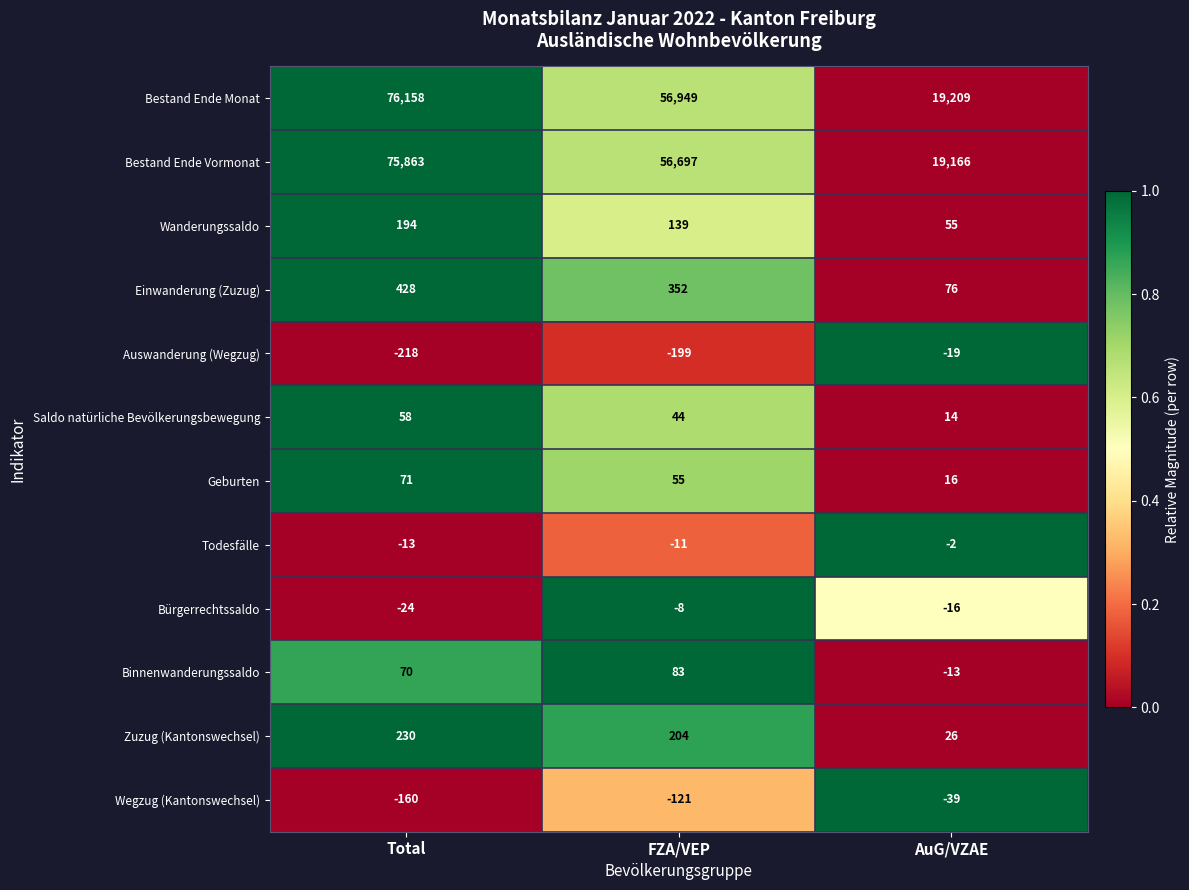

At how many categories does at least one series exceed 0?

3